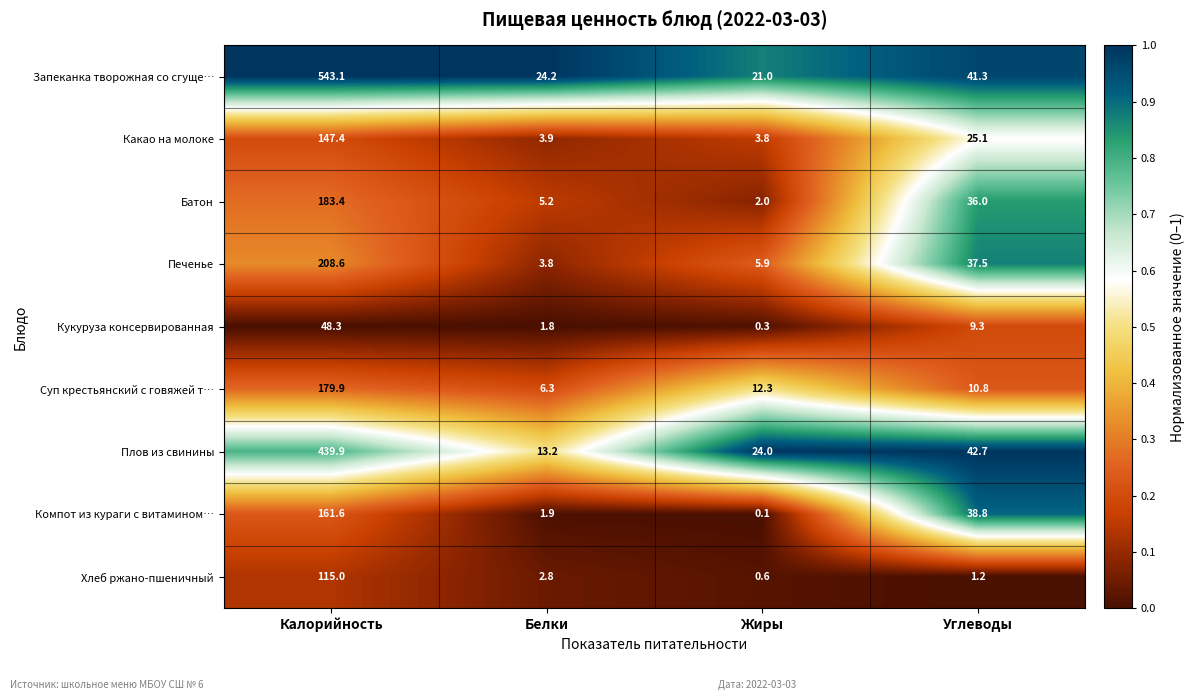

Rank the series by their maximum value, from highest to lowest.

Запеканка творожная со сгуще…, Плов из свинины, Печенье, Батон, Суп крестьянский с говяжей т…, Компот из кураги с витамином…, Какао на молоке, Хлеб ржано-пшеничный, Кукуруза консервированная